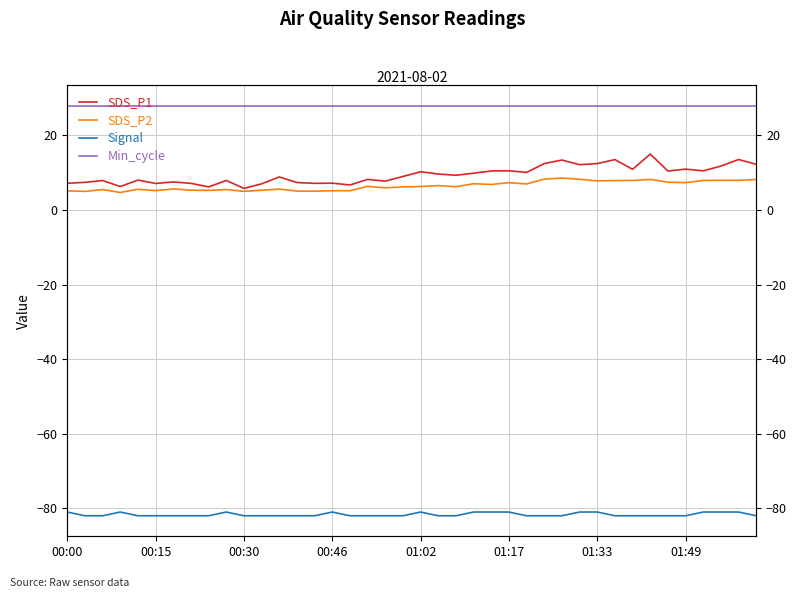

At which label does Min_cycle reach its minimum?

00:00